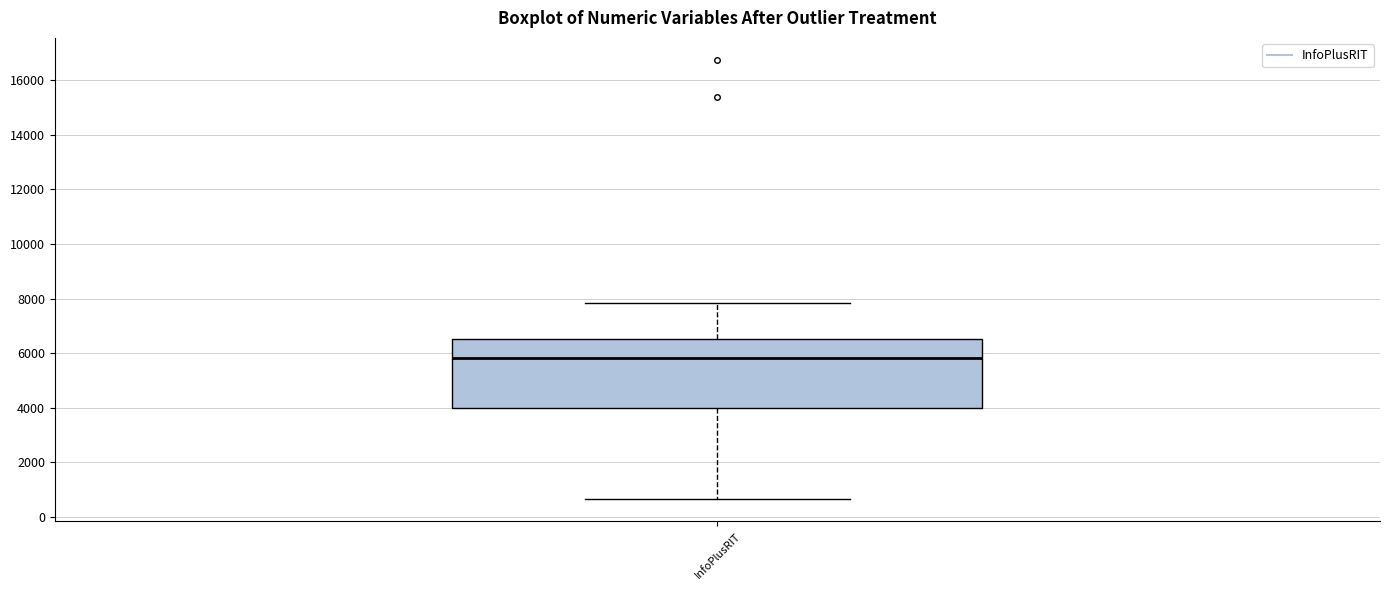

Transcribe this box plot: give where the median line is, the range the box spans, and where the two whiskers end, as read against the y-axis. The values are not printed on the chart, so give them approximately, as read against the axis.

median 5800, box 4000 to 6600, whiskers 600 to 7800